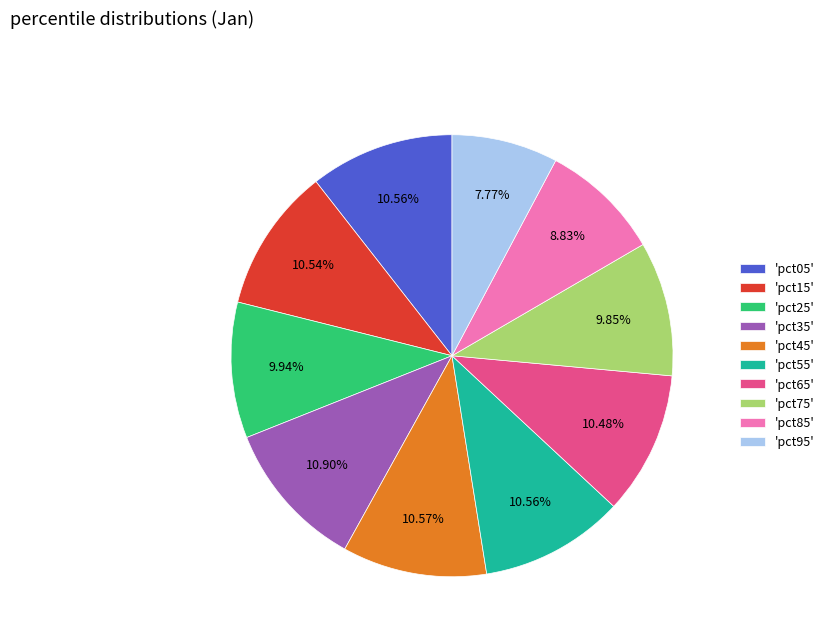

Is the sum of 'pct25' and 'pct85' greater than half?

No